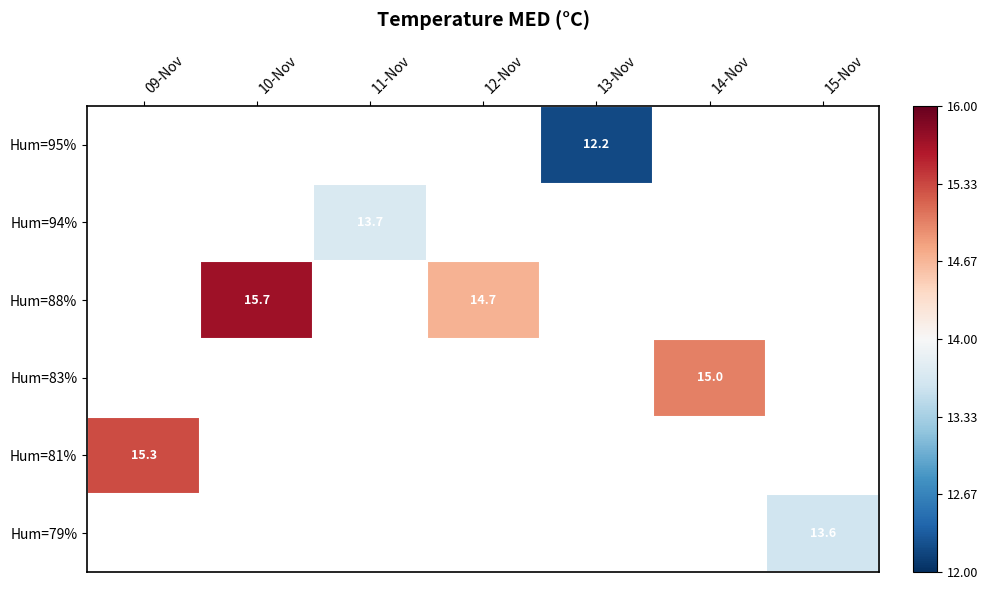

Which category has the lowest value across all series?

13-Nov